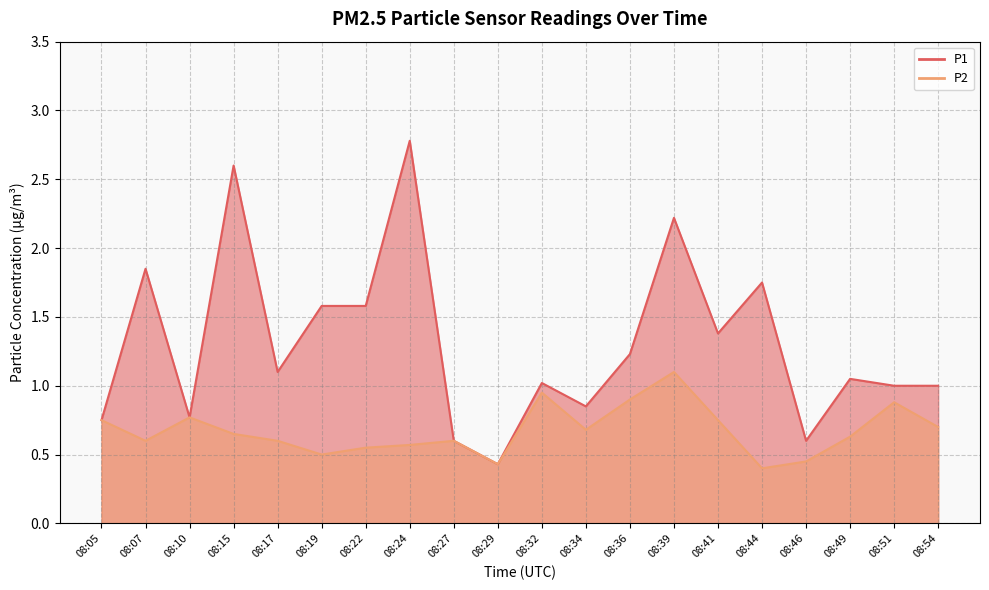

The P1 series shows 0.6 at 08:27. True or false?

True